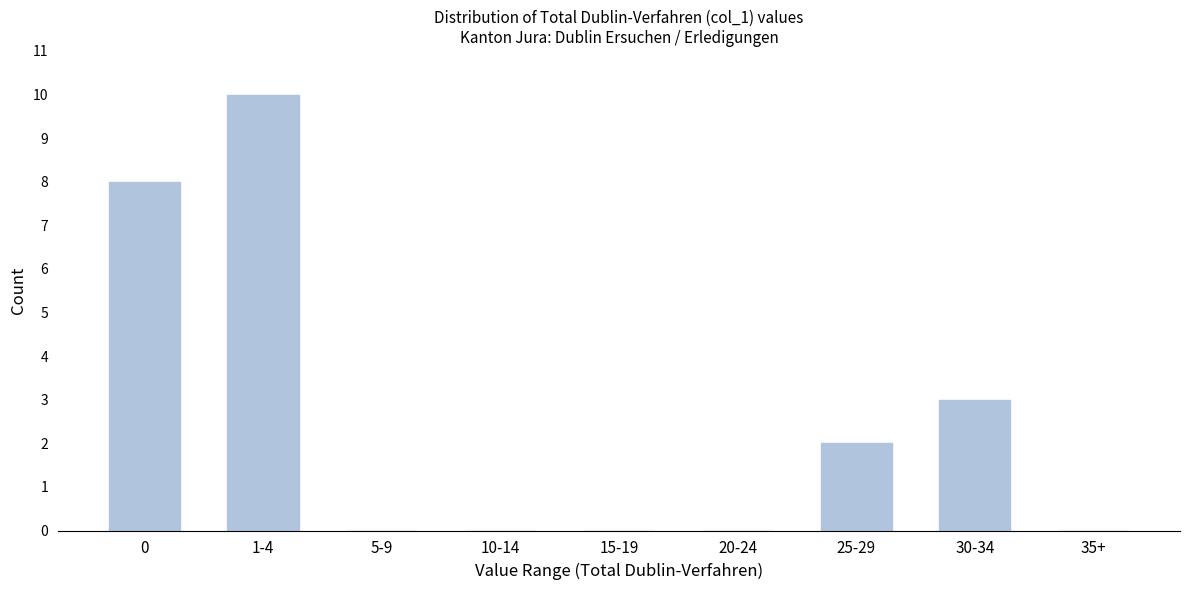

Reading right to left, extract all data points from this chart.

35+=0	30-34=3	25-29=2	20-24=0	15-19=0	10-14=0	5-9=0	1-4=10	0=8